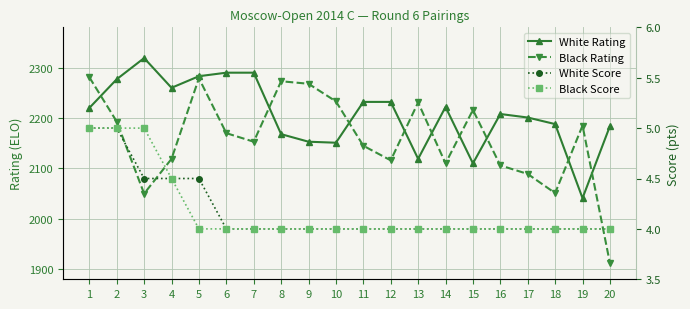

Which has a higher value, 12 or 17?

12